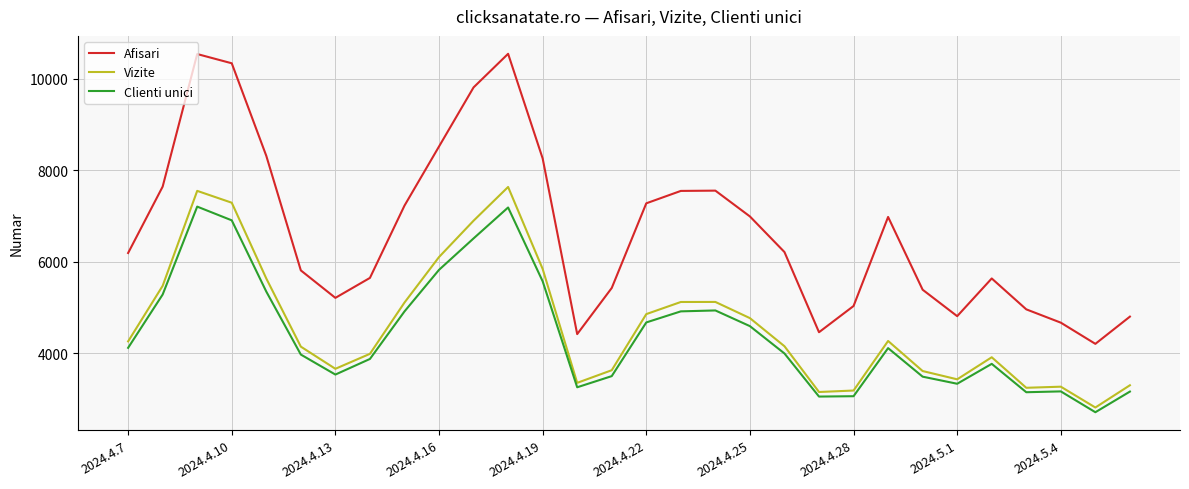

What is the difference between the maximum and second lowest values in the Afisari series?

6125